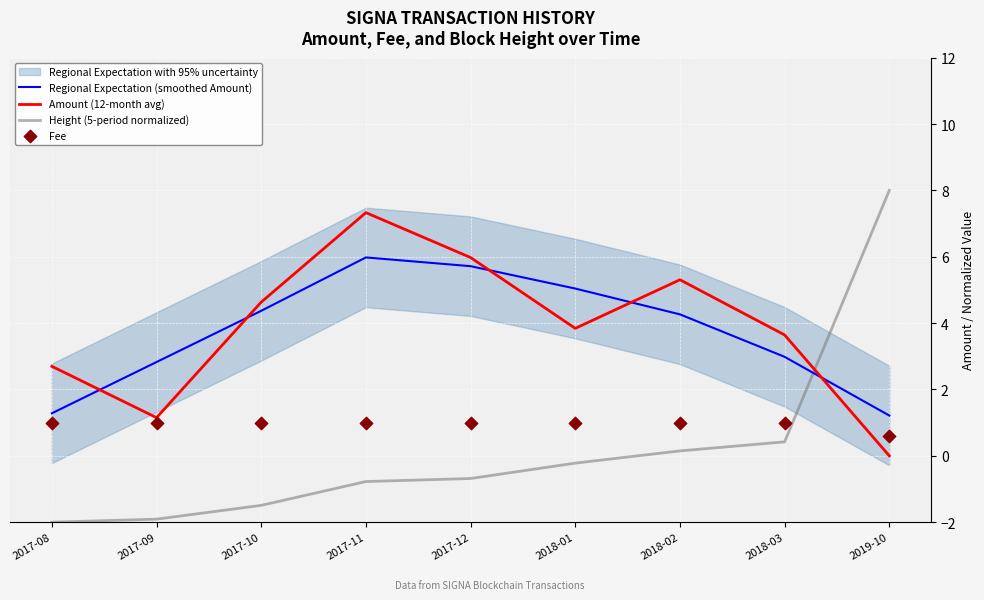

At which category is the sum across all series the highest?

2017-11